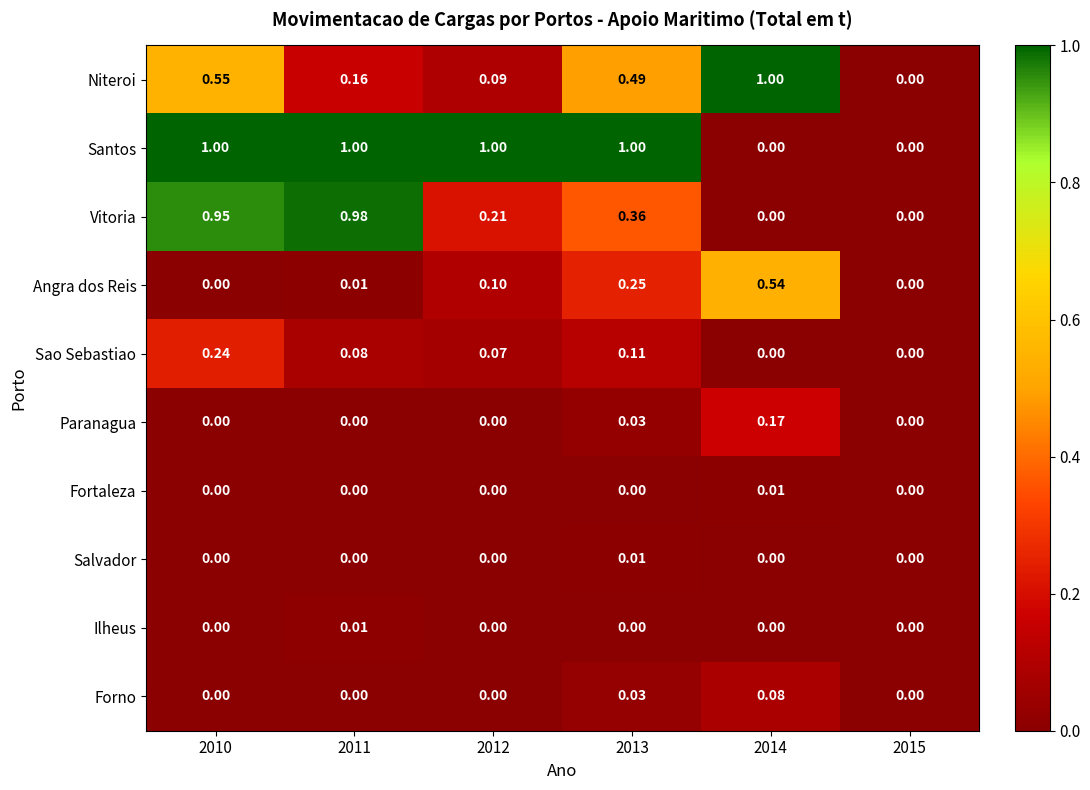

Is the value of Paranagua at 2011 greater than the value of Niteroi at 2011?

No